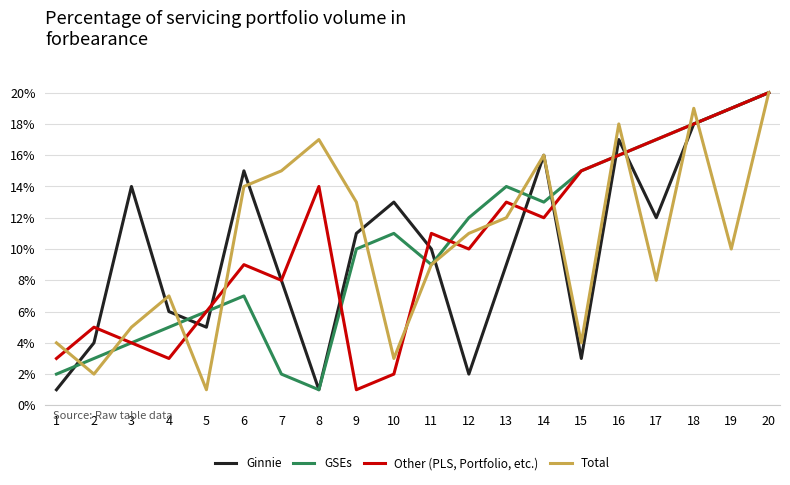

Where is the first local maximum for Ginnie?

3